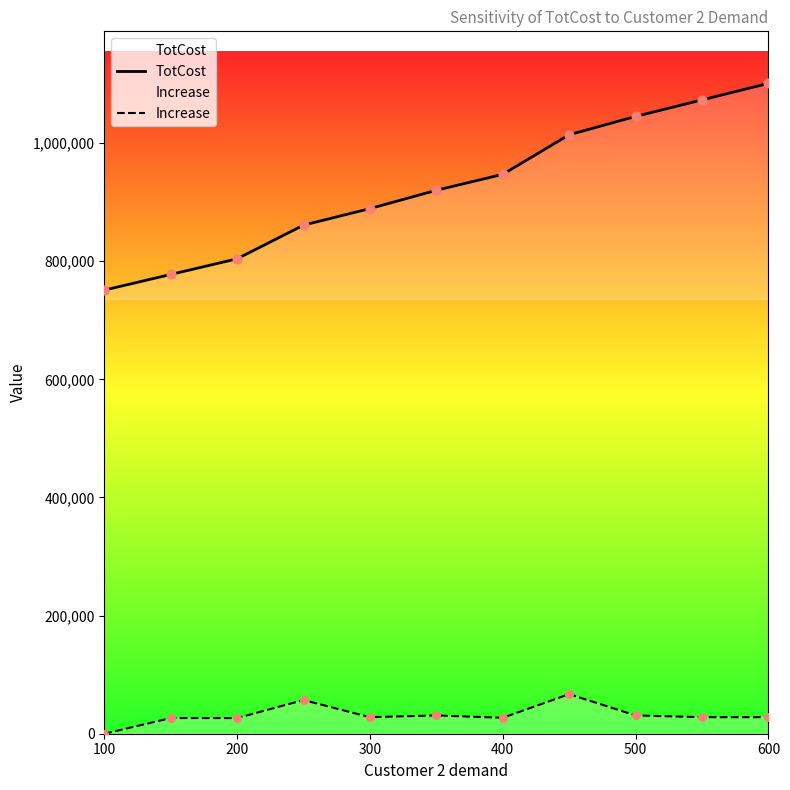

Which series has the largest total across all categories?

TotCost